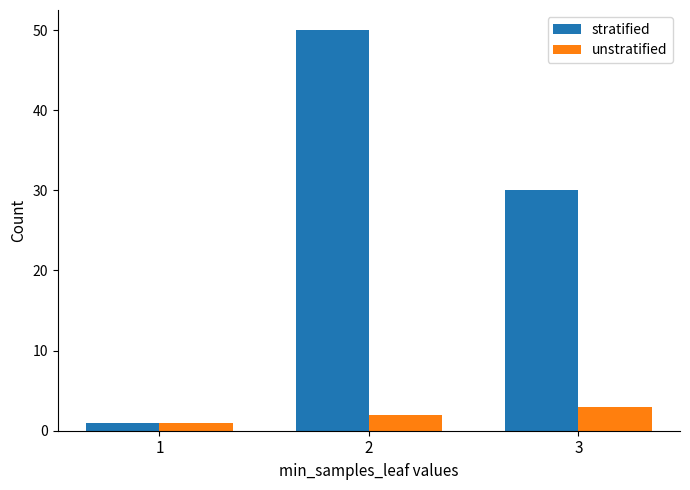

Which series has the widest spread of values?

stratified